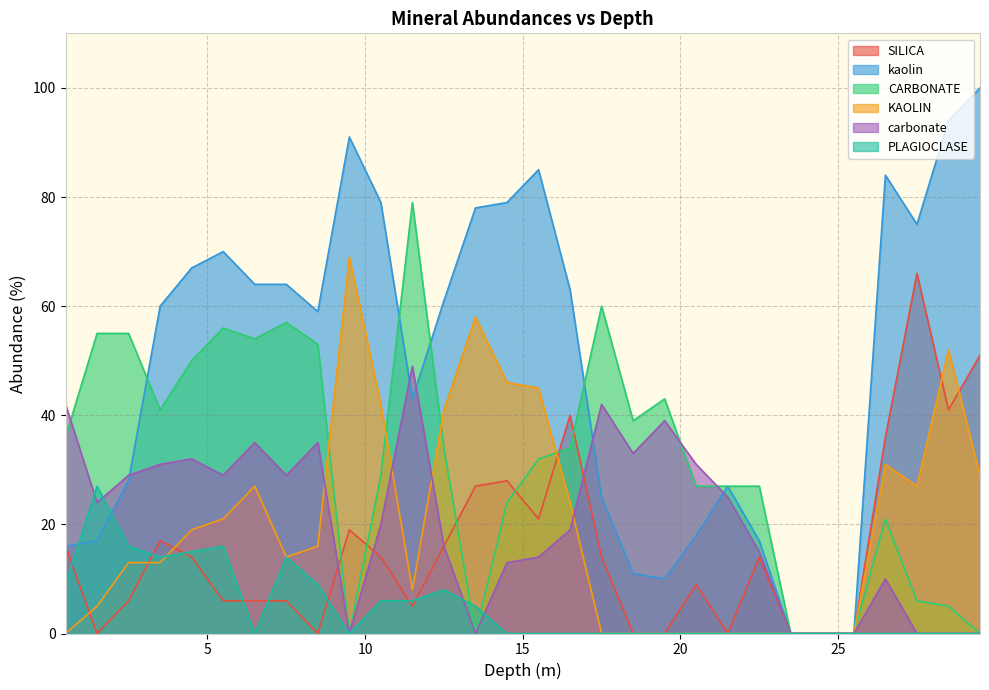

At which label does SILICA first exceed 14?

0.5